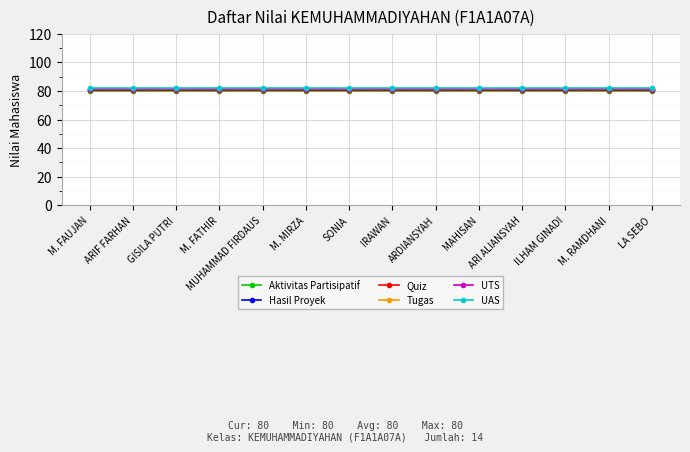

True or false: Quiz and Aktivitas Partisipatif intersect in this chart.

False